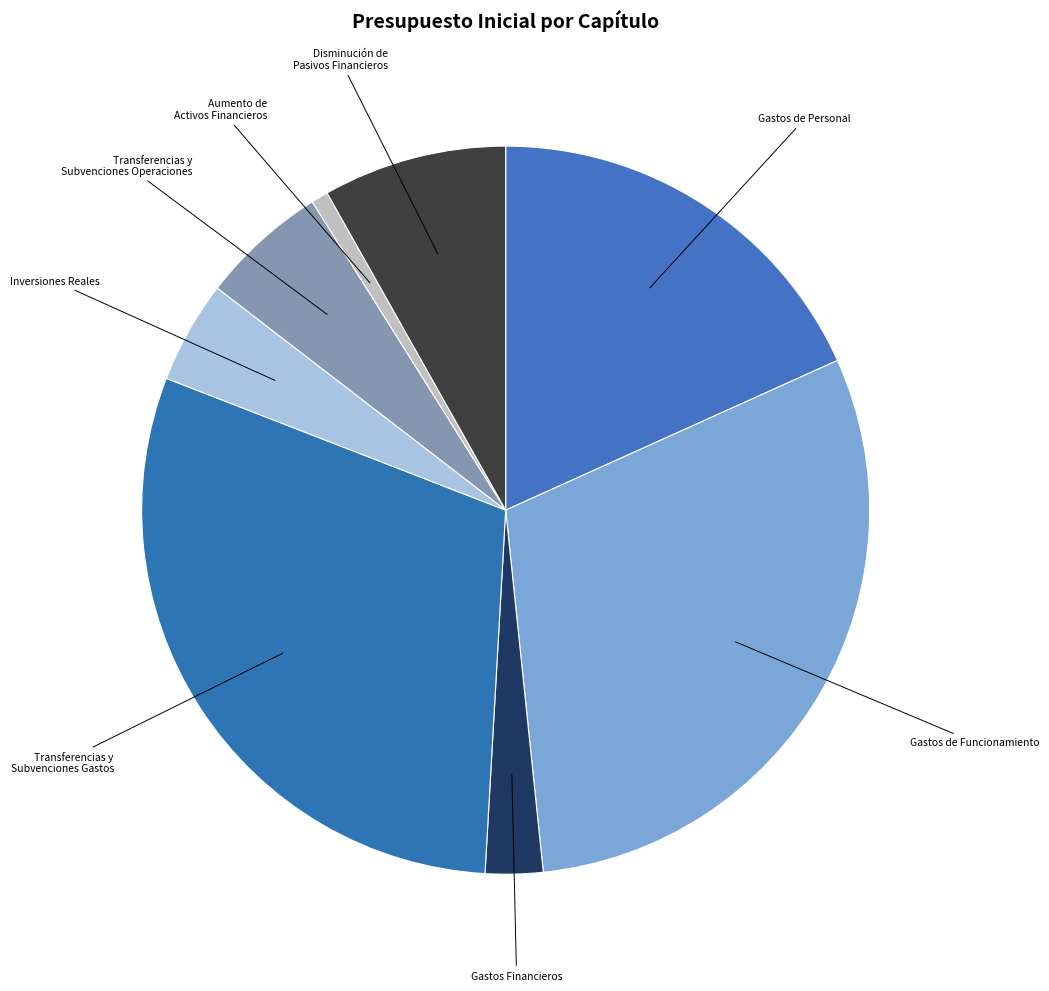

Is the sum of Disminución de Pasivos Financieros and Gastos de Funcionamiento greater than half?

No